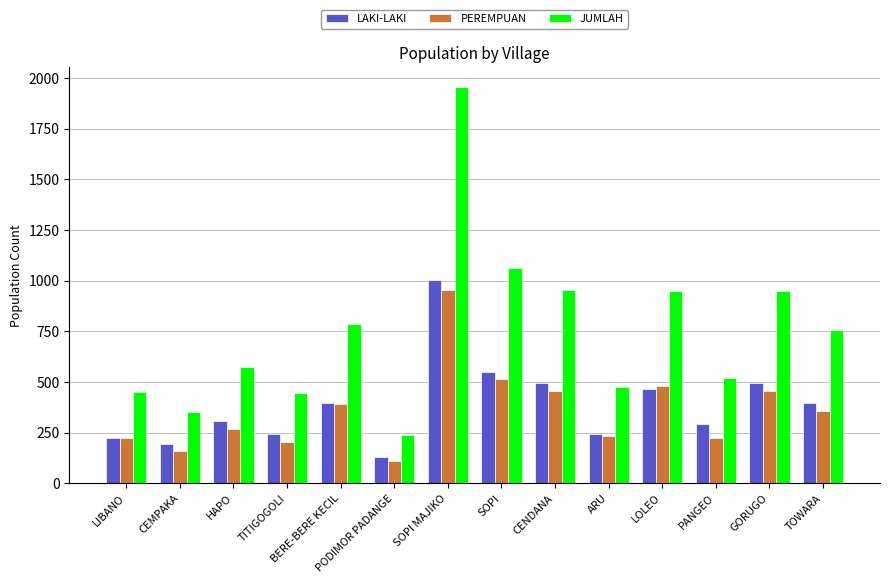

Rank the series at SOPI from lowest to highest value.

PEREMPUAN, LAKI-LAKI, JUMLAH